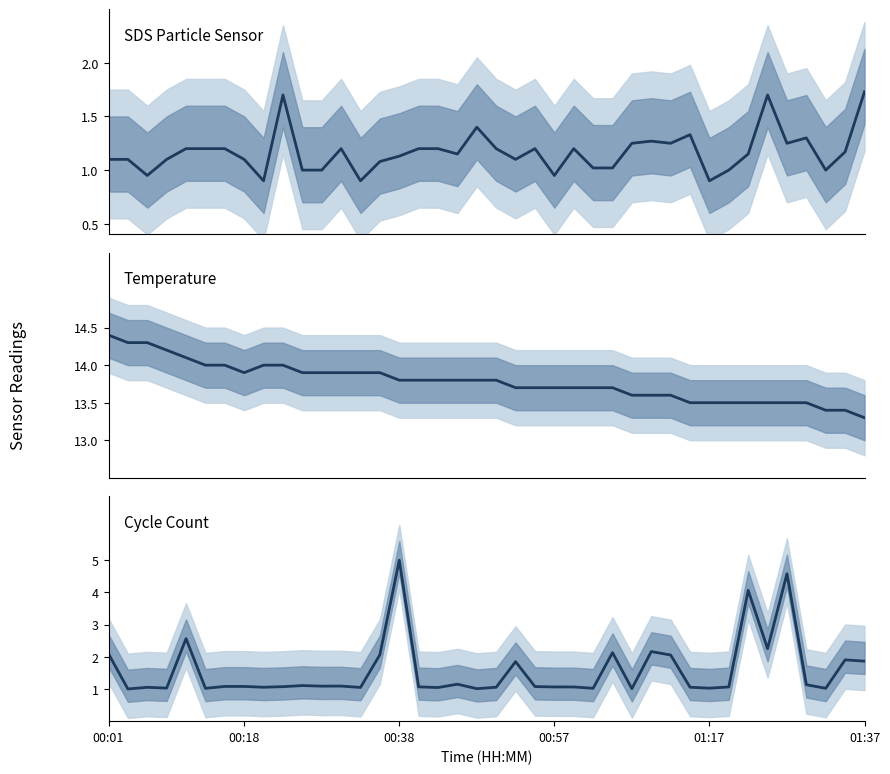

Reading right to left, extract all data points from this chart.

SDS_P1: 1.7	1.2	1.0	1.3	1.2	1.7	1.1	1.0	0.9	1.3	1.2	1.3	1.2	1.0	1.0	1.2	0.9	1.2	1.1	1.2	1.4	1.1	1.2	1.2	1.1	1.1	0.9	1.2	1.0	1.0	1.7	0.9	1.1	1.2	1.2	1.2	1.1	0.9	1.1	1.1
Temp: 13.3	13.4	13.4	13.5	13.5	13.5	13.5	13.5	13.5	13.5	13.6	13.6	13.6	13.7	13.7	13.7	13.7	13.7	13.7	13.8	13.8	13.8	13.8	13.8	13.8	13.9	13.9	13.9	13.9	13.9	14.0	14.0	13.9	14.0	14.0	14.1	14.2	14.3	14.3	14.4
Max_cycle: 1.9	1.9	1.0	1.1	4.6	2.3	4.1	1.1	1.0	1.1	2.1	2.2	1.0	2.1	1.0	1.1	1.1	1.1	1.8	1.1	1.0	1.1	1.0	1.1	5.0	2.1	1.0	1.1	1.1	1.1	1.1	1.1	1.1	1.1	1.0	2.6	1.0	1.1	1.0	2.1